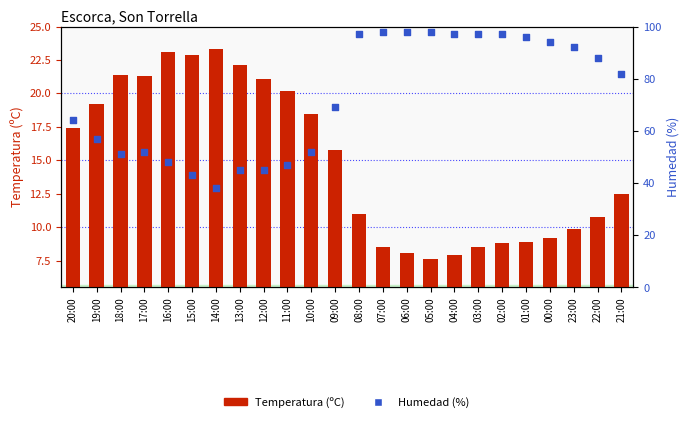

Which series has the largest total across all categories?

Humedad (%)